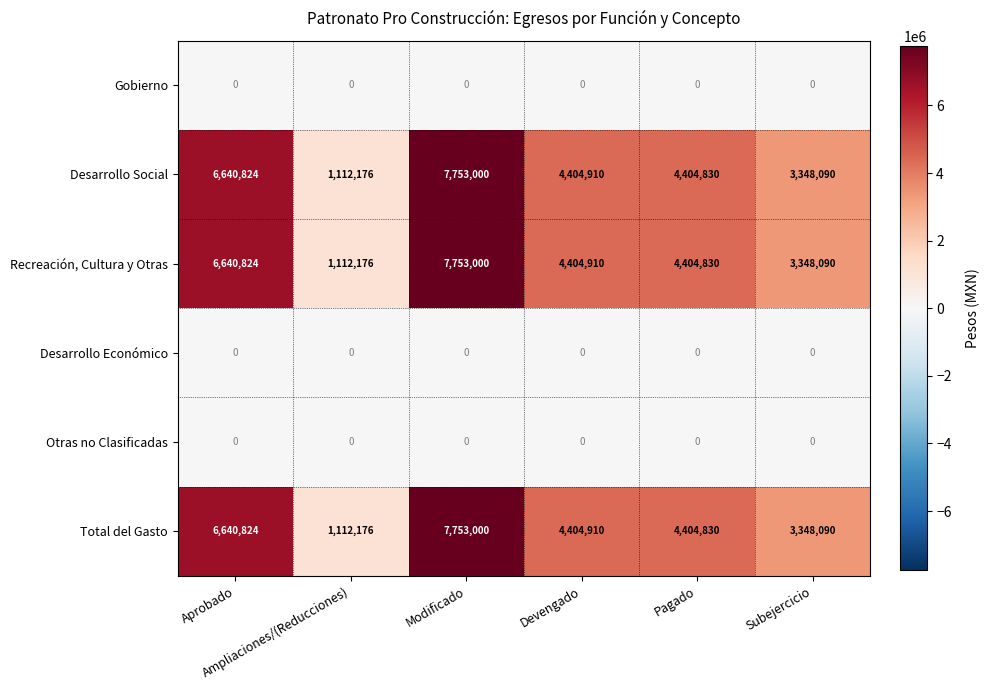

What is the greatest value displayed?

7753000